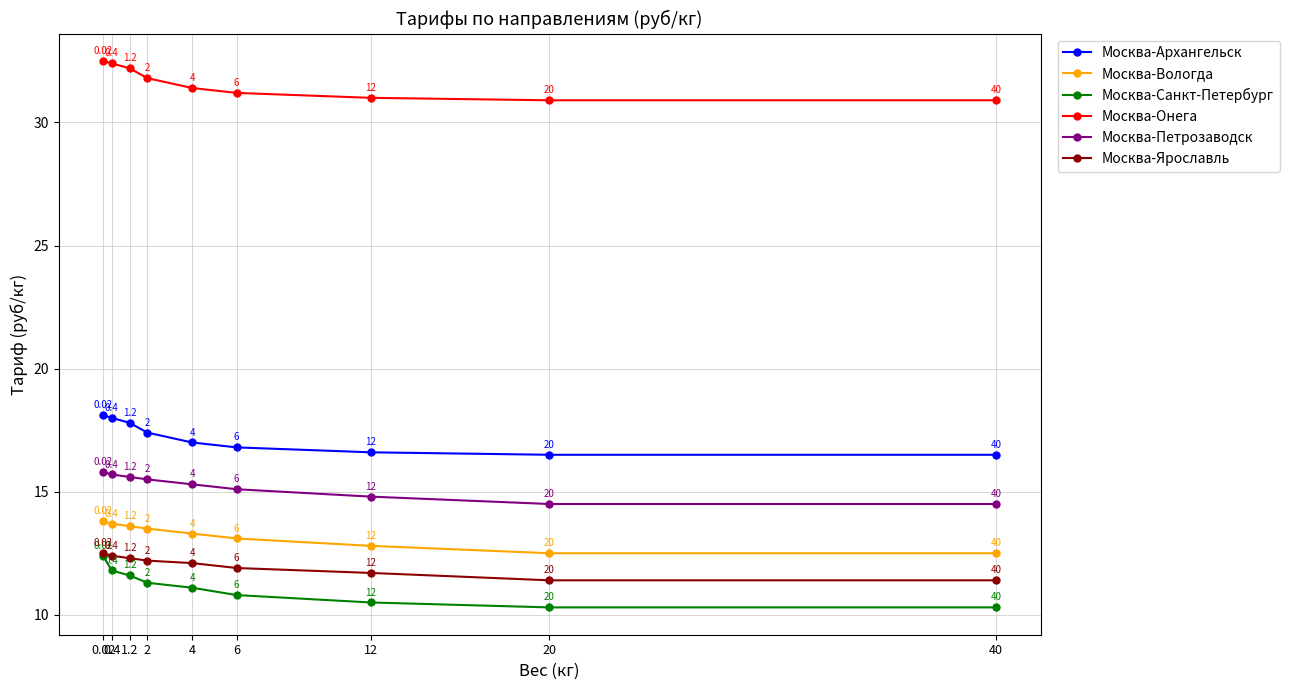

What is the difference between the highest and lowest values at 4?

20.3